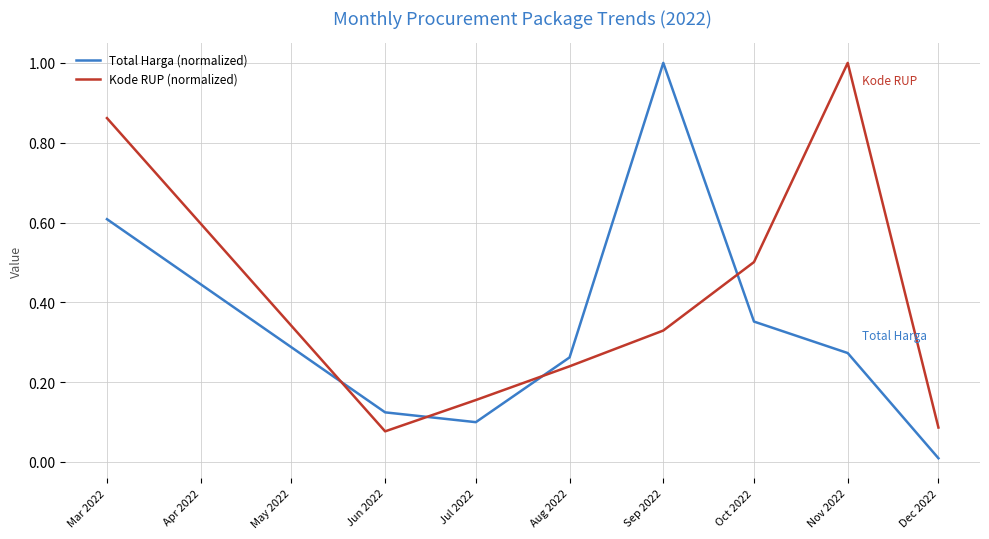

True or false: Total Harga (normalized) has more than 0 interior local peaks.

True